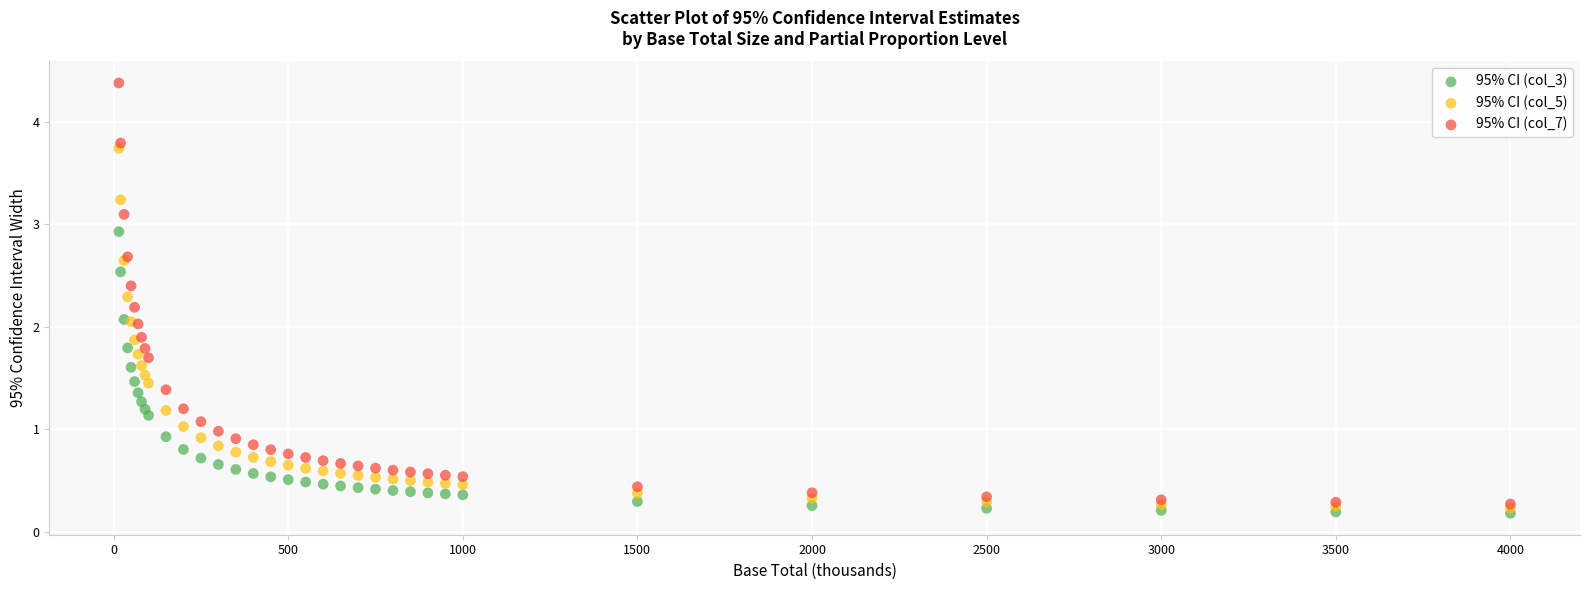

Which series reaches the maximum Y coordinate?

95% CI (col_7)